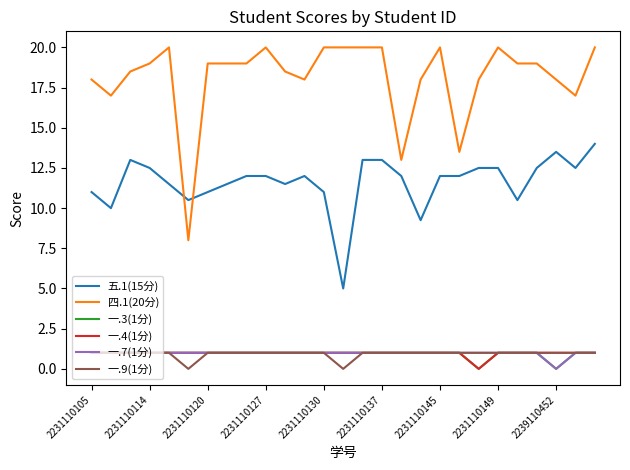

Which series has the largest total across all categories?

四.1(20分)